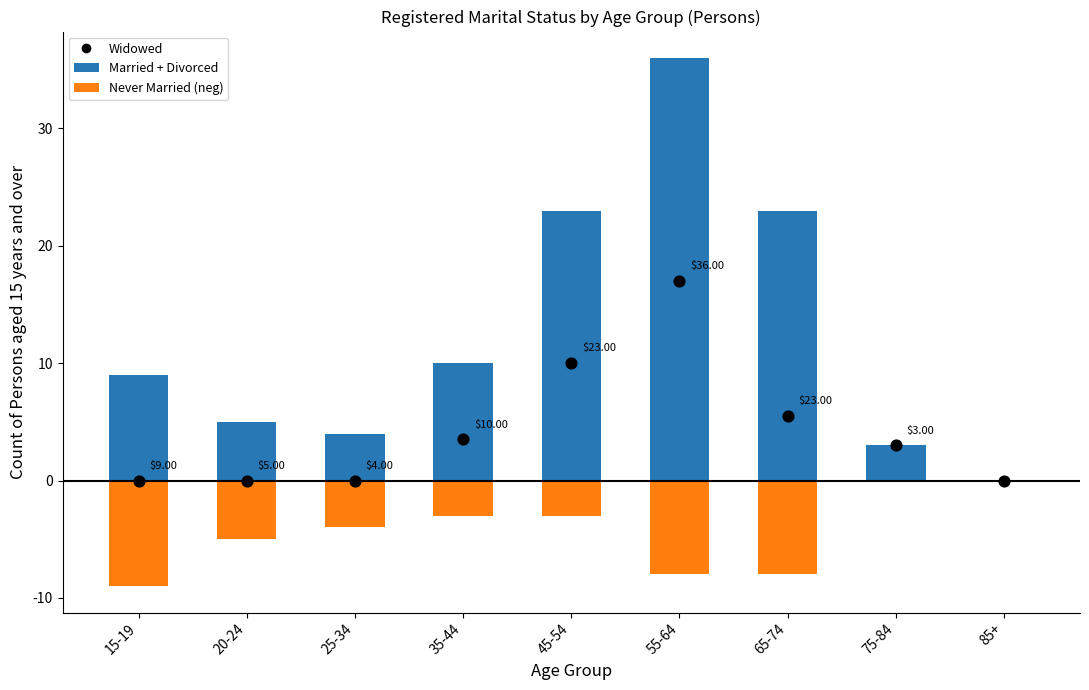

At how many categories does at least one series exceed 34?

1